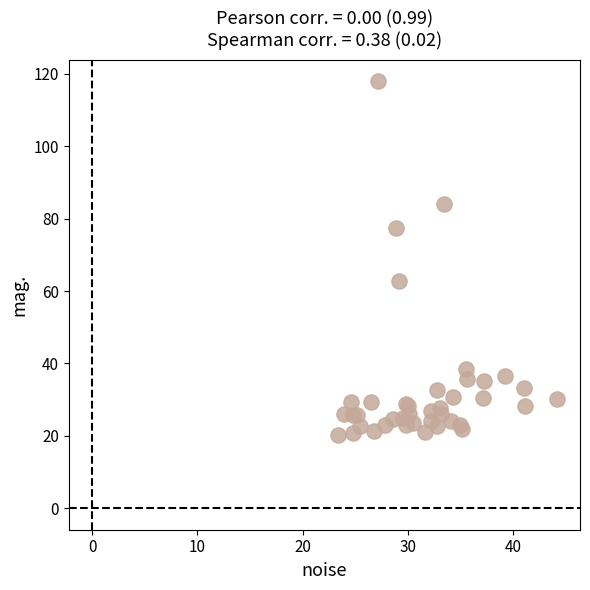

What Y value in the scatter plot is closest to 69?

62.9